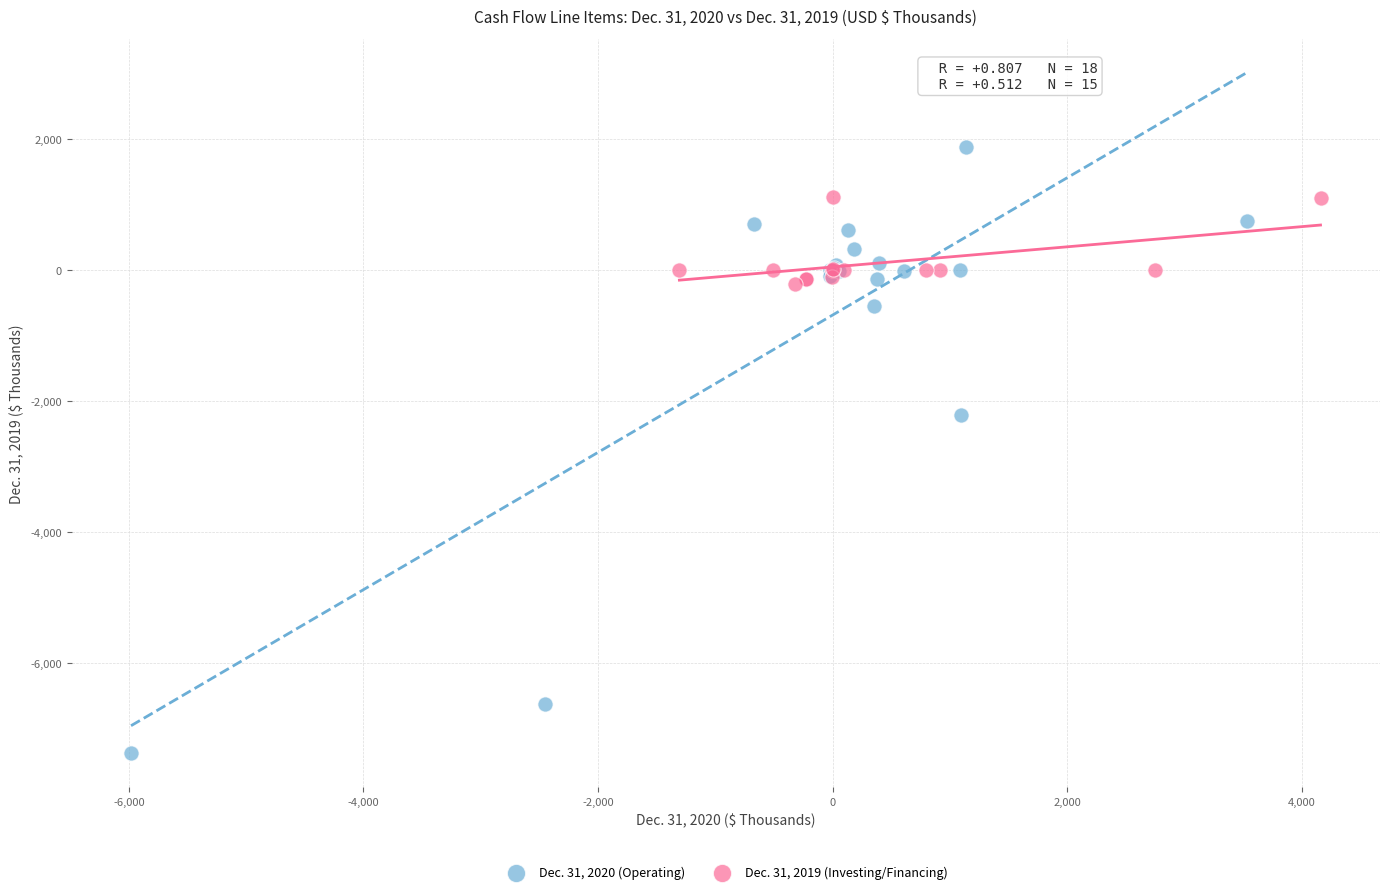

Which series reaches the maximum Y coordinate?

Dec. 31, 2020 (Operating)